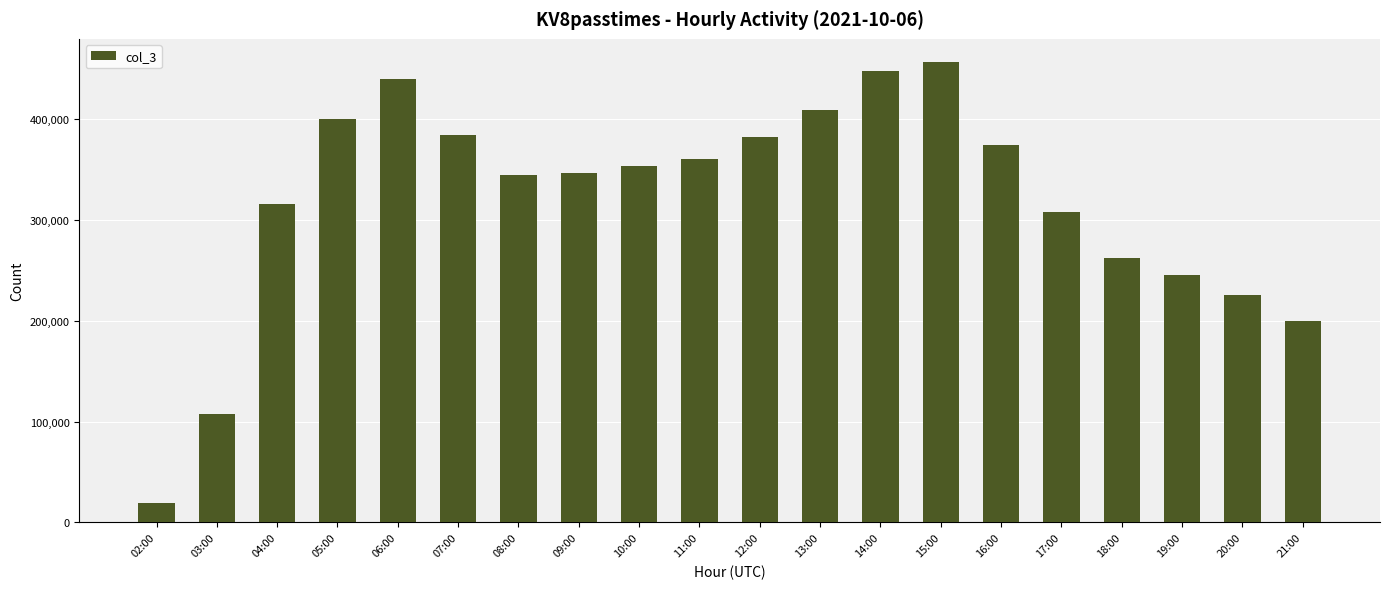

Read the value at 17:00, to the nearest 50.

307350